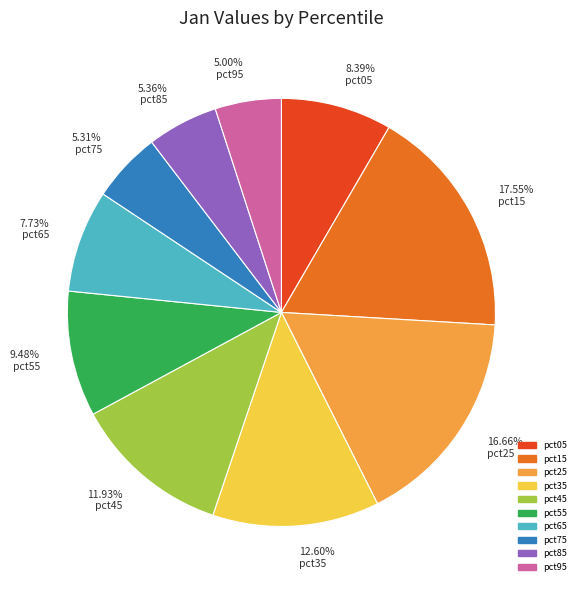

Is there a majority slice in this chart?

No